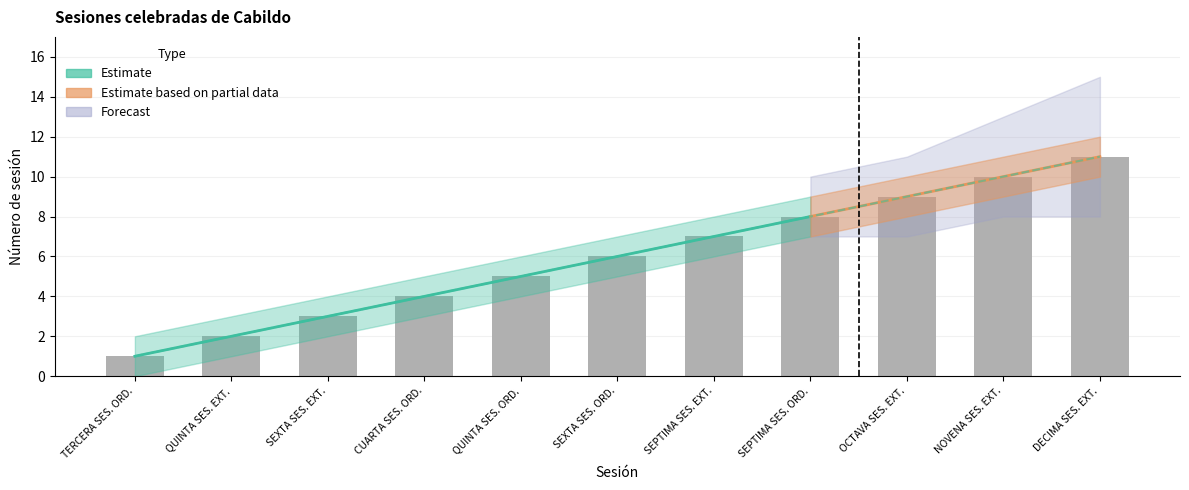

True or false: the data shows 3 at QUINTA SES. EXT..

False